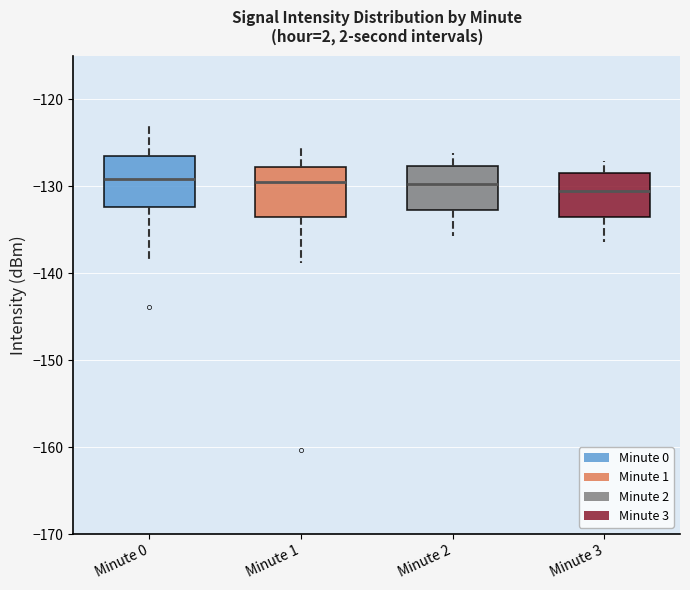

Reading left to right, transcribe this box plot: for each box, give where its median line is, the range the box spans, and where its two whiskers end, as read against the y-axis. The values are not printed on the chart, so give them approximately, as read against the axis.

Minute 0: median -129, box -132 to -127, whiskers -139 to -123
Minute 1: median -130, box -134 to -128, whiskers -139 to -126
Minute 2: median -130, box -133 to -128, whiskers -136 to -126
Minute 3: median -131, box -134 to -129, whiskers -136 to -127